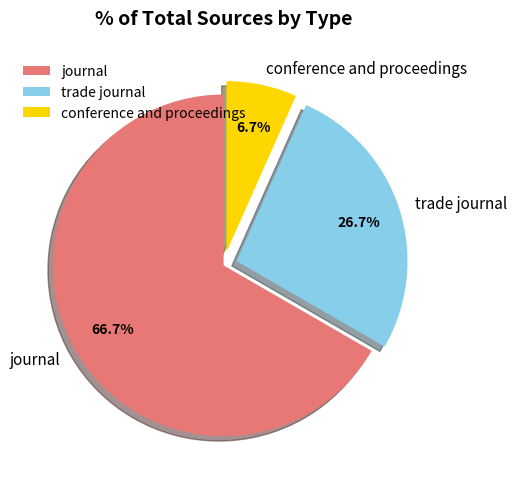

To the nearest percent, what is the combined percentage of journal and conference and proceedings?

73%